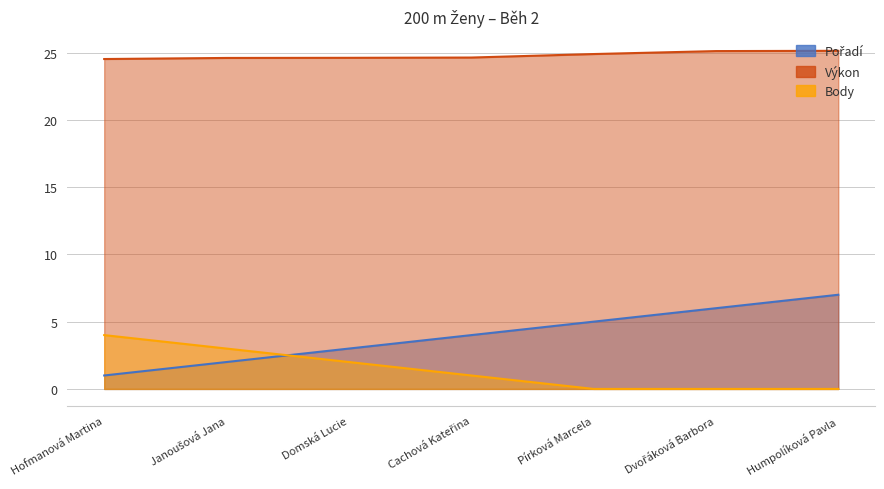

What is the difference between the maximum and second lowest values in the Pořadí series?

5.0